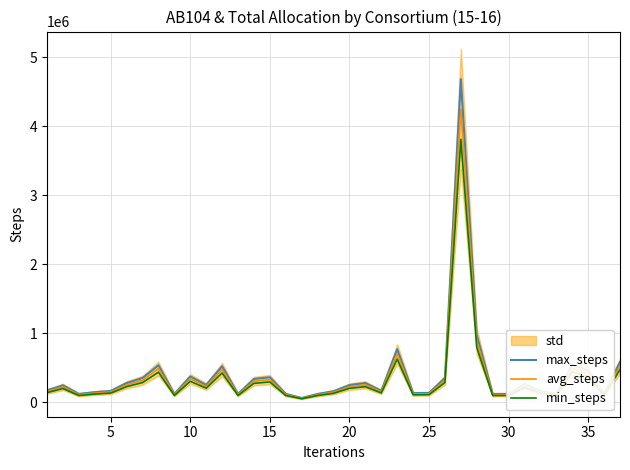

True or false: min_steps and max_steps intersect in this chart.

False